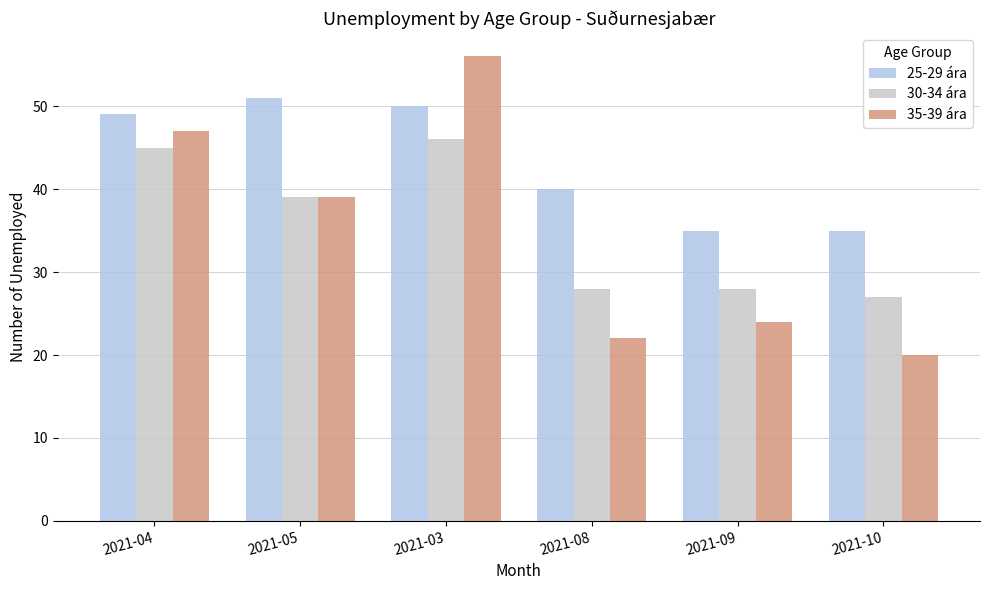

Rank the series by their maximum value, from highest to lowest.

35-39 ára, 25-29 ára, 30-34 ára